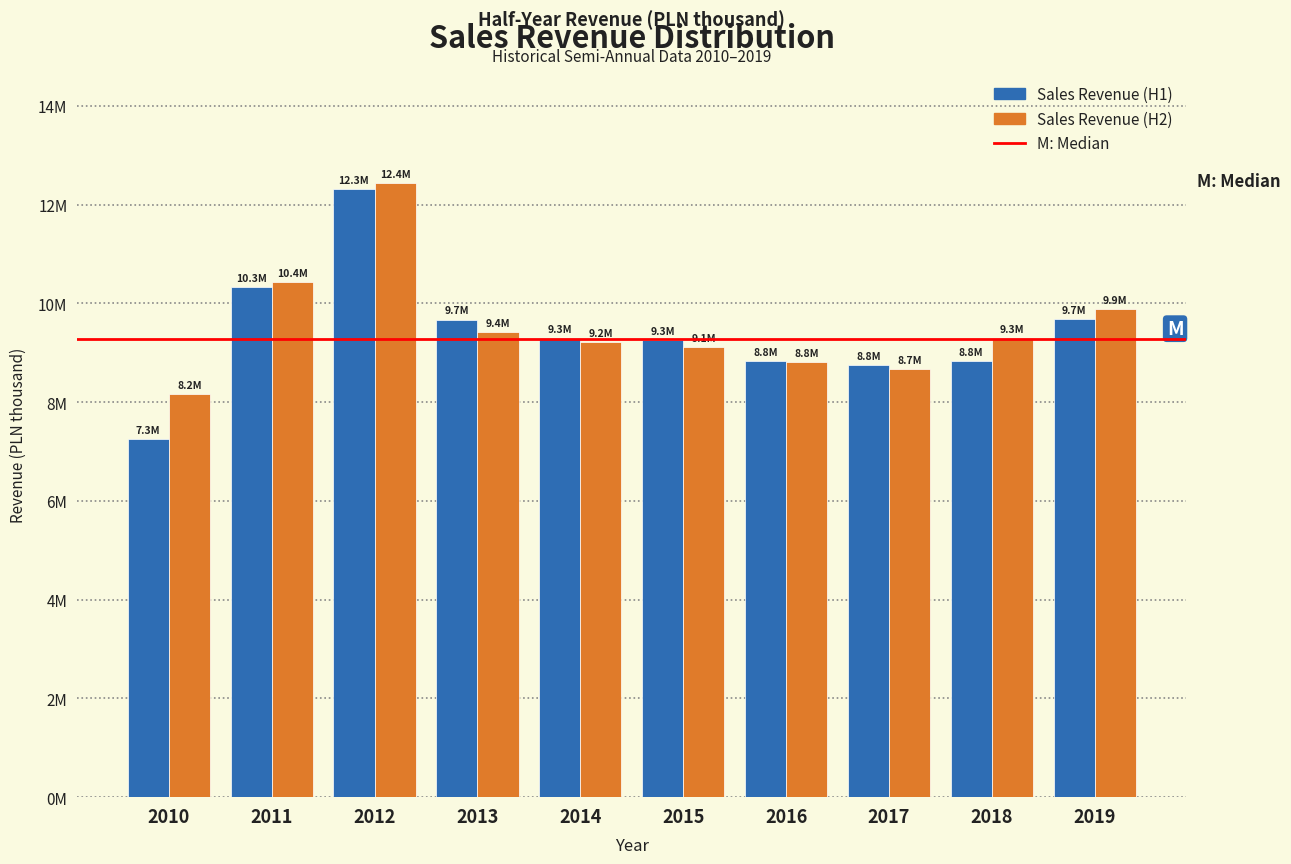

Does the chart contain stacked bars?

No